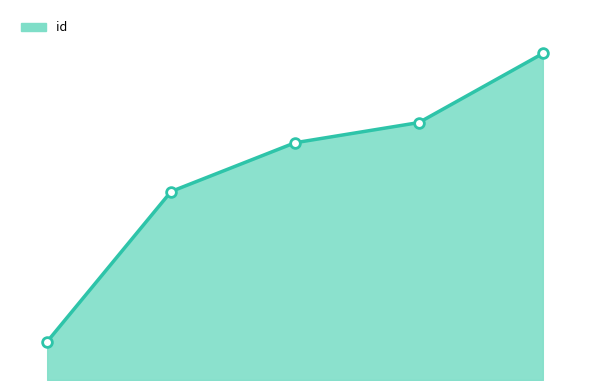

At which label does the data first exceed 20011?

7470